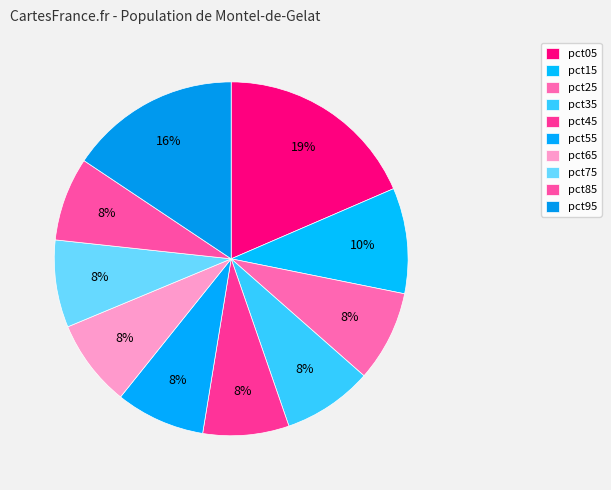

Is the sum of pct15 and pct35 greater than half?

No